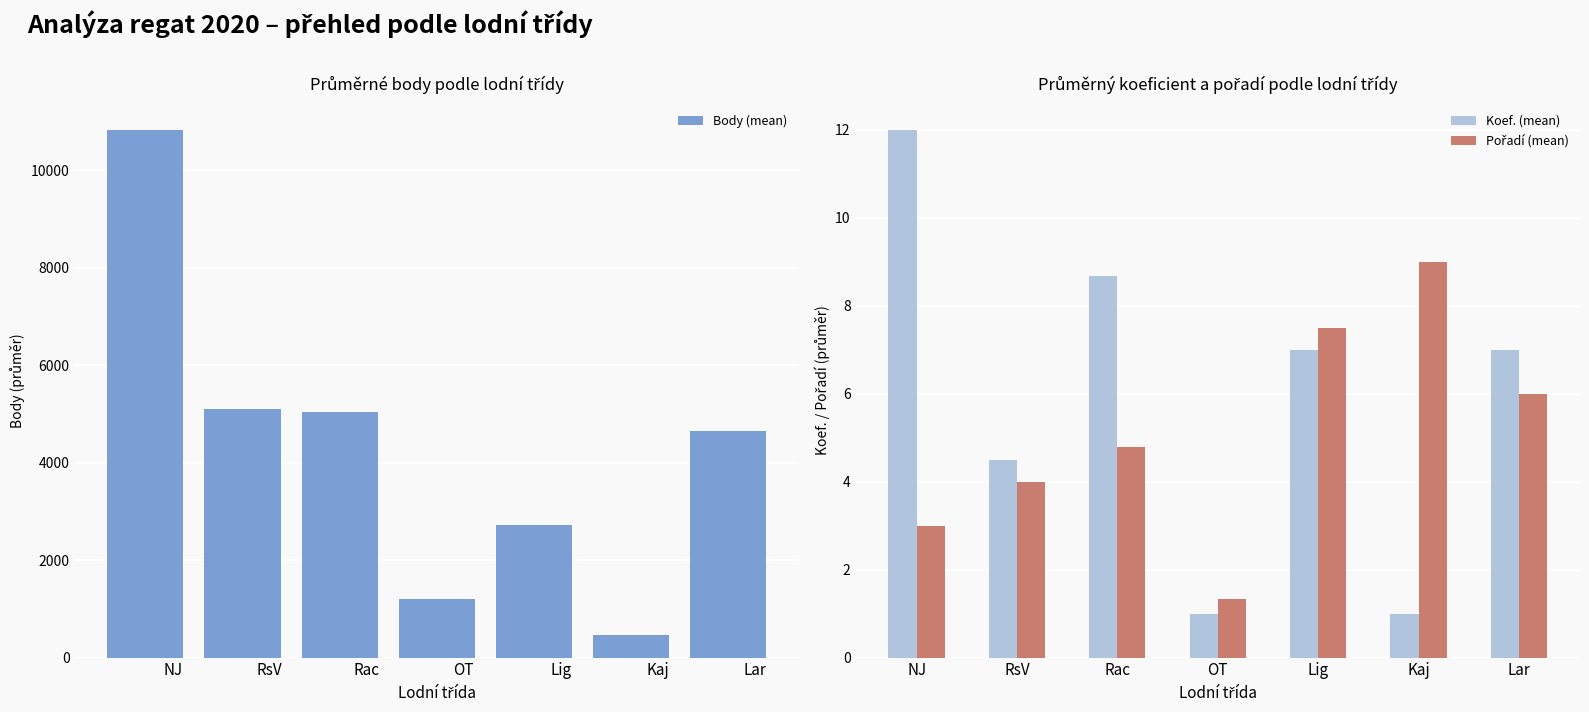

The value of Pořadí (mean) at Kaj is 5.7. True or false?

False